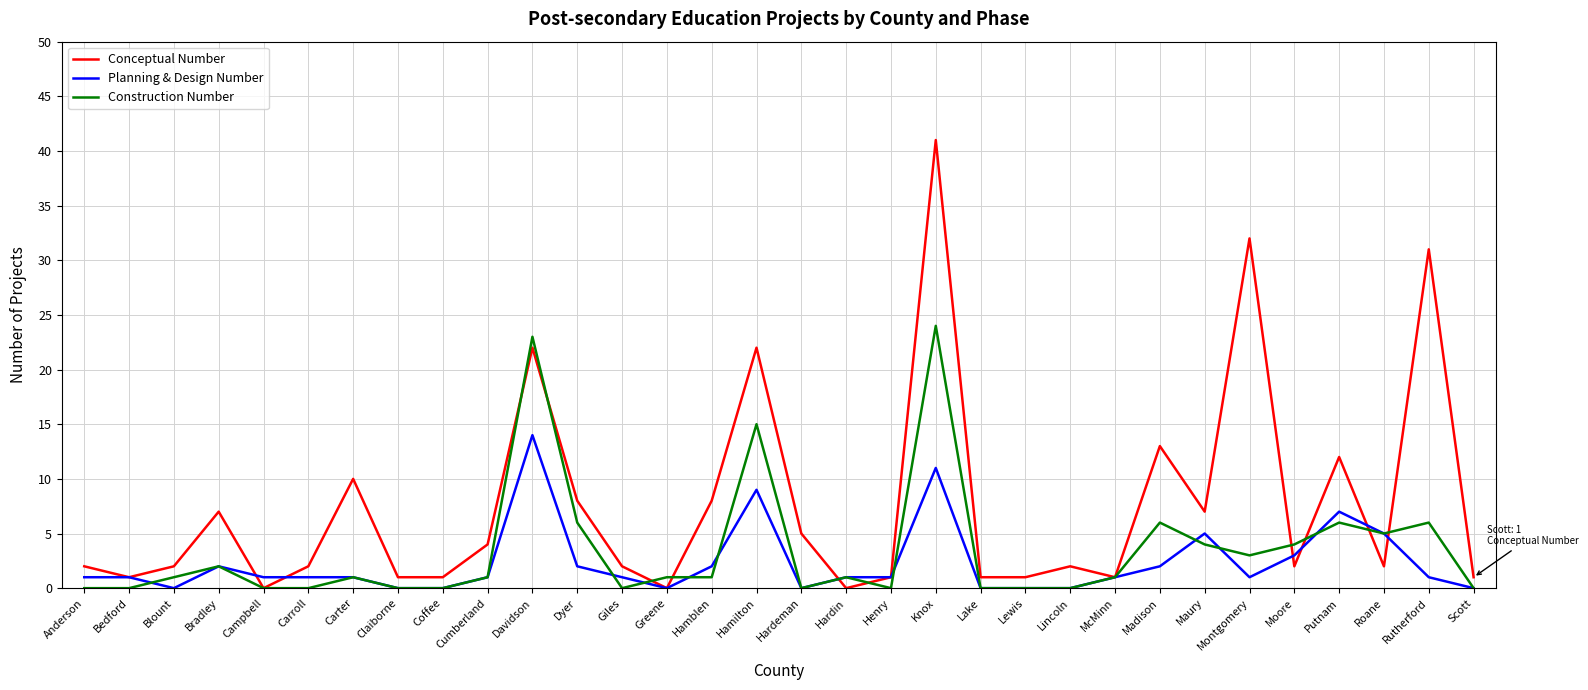

What position from the right is Coffee?

24